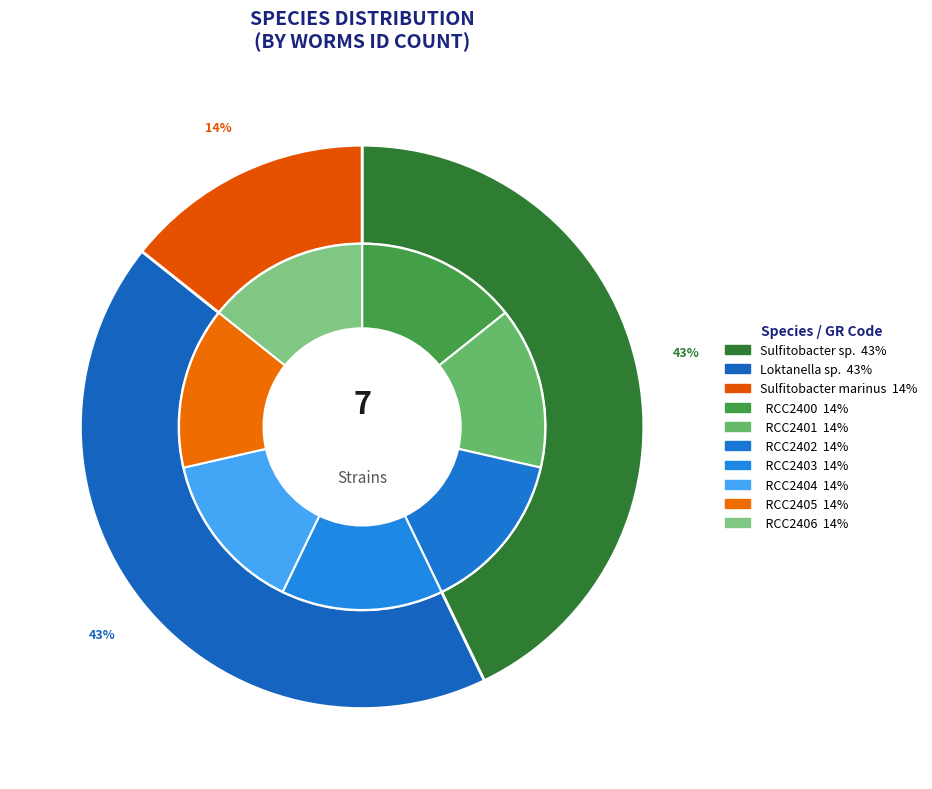

Is there a majority slice in this chart?

No